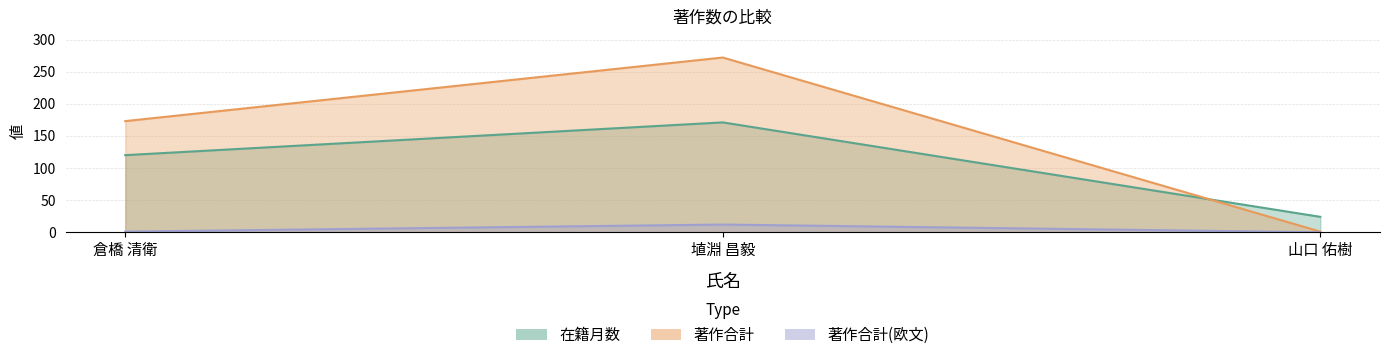

Which category has the lowest value across all series?

山口 佑樹